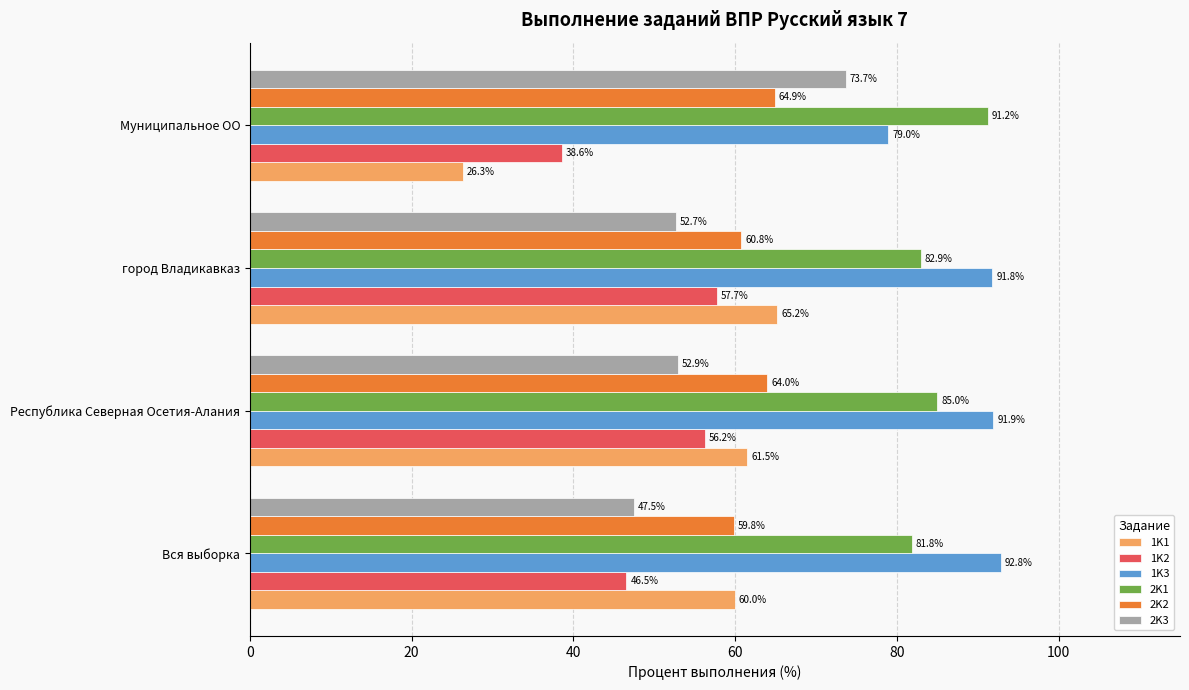

What is the sum of the 1K1 values at Республика Северная Осетия-Алания and Муниципальное ОО?

87.8